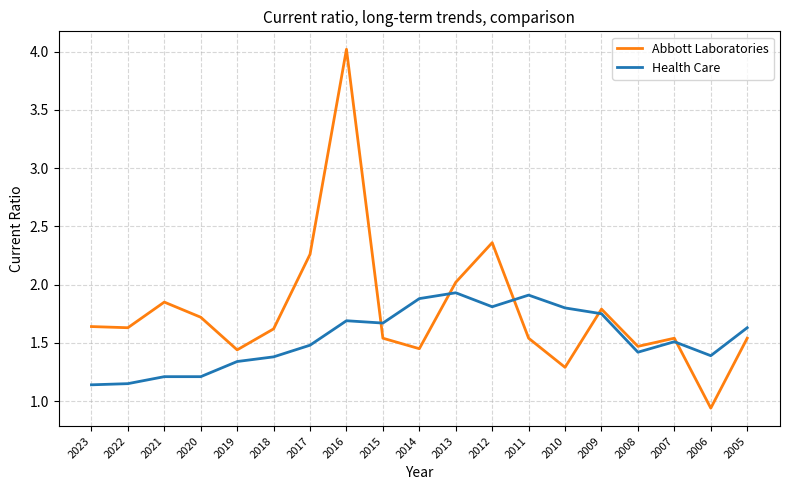

What is the total value across all series at 2013?

4.0